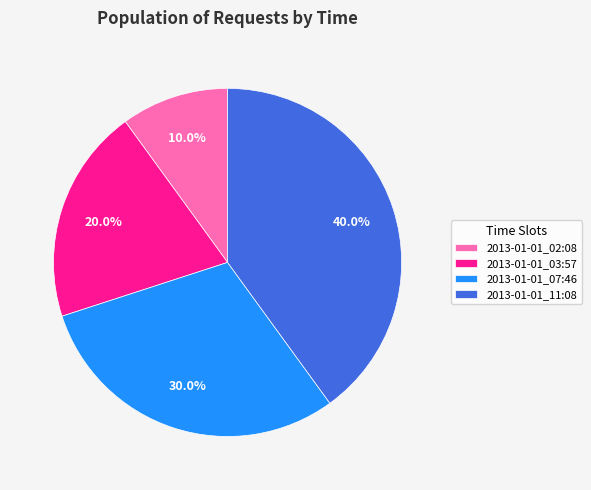

To the nearest percent, what is the combined percentage of 2013-01-01_11:08 and 2013-01-01_03:57?

60%